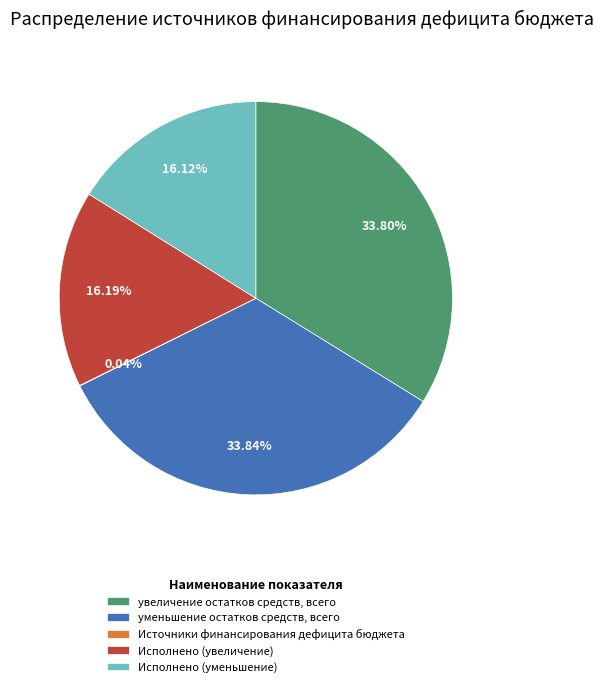

Approximately how many times larger is the value at уменьшение остатков средств, всего compared to увеличение остатков средств, всего?

1.0